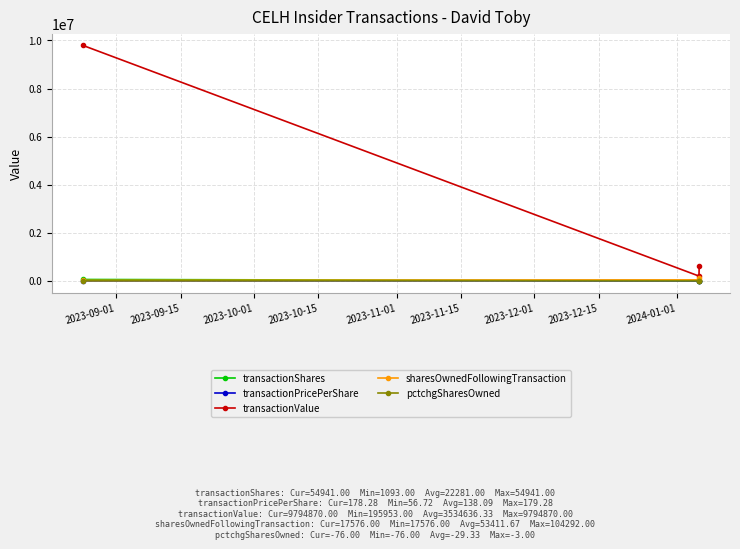

What is the highest value of the transactionPricePerShare series?

179.3